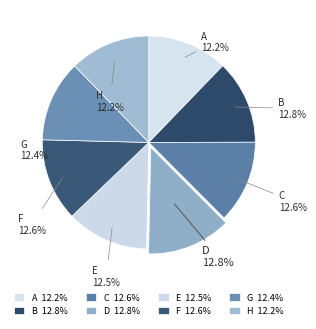

Combined, what portion of the pie is C and D?

25.4%